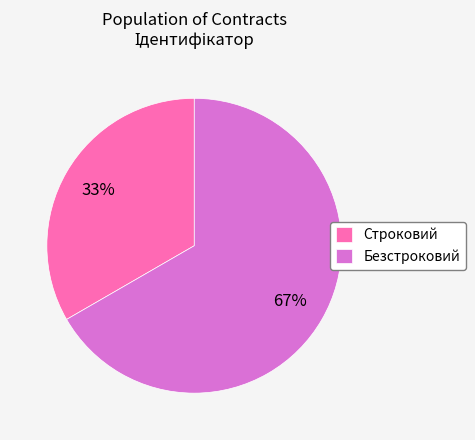

To the nearest percent, what is the average slice percentage?

50%